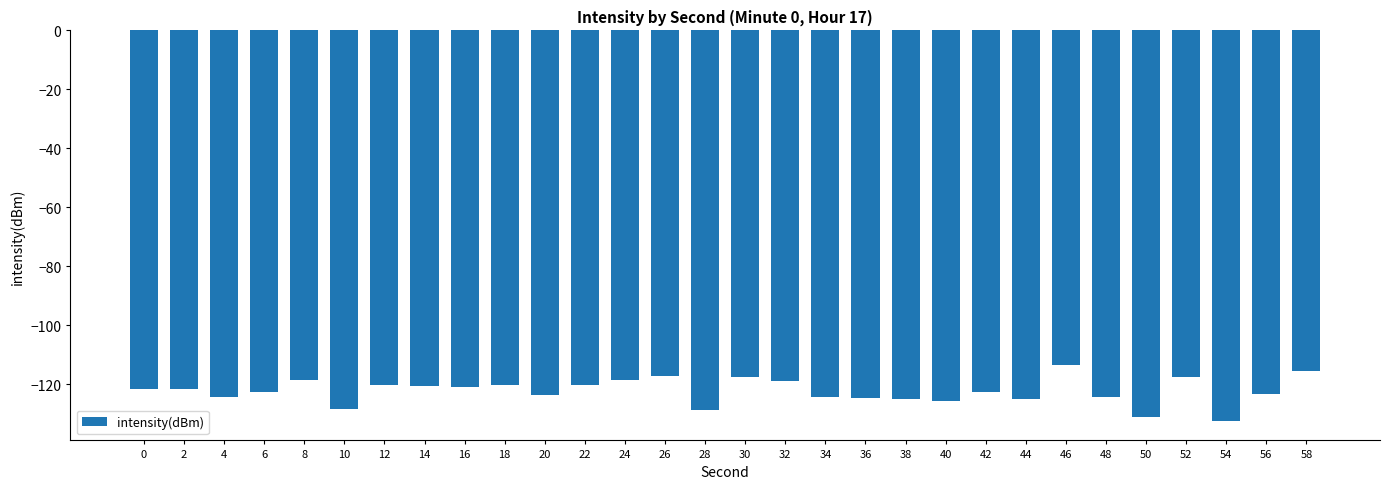

True or false: the data shows -184.9 at 14.

False